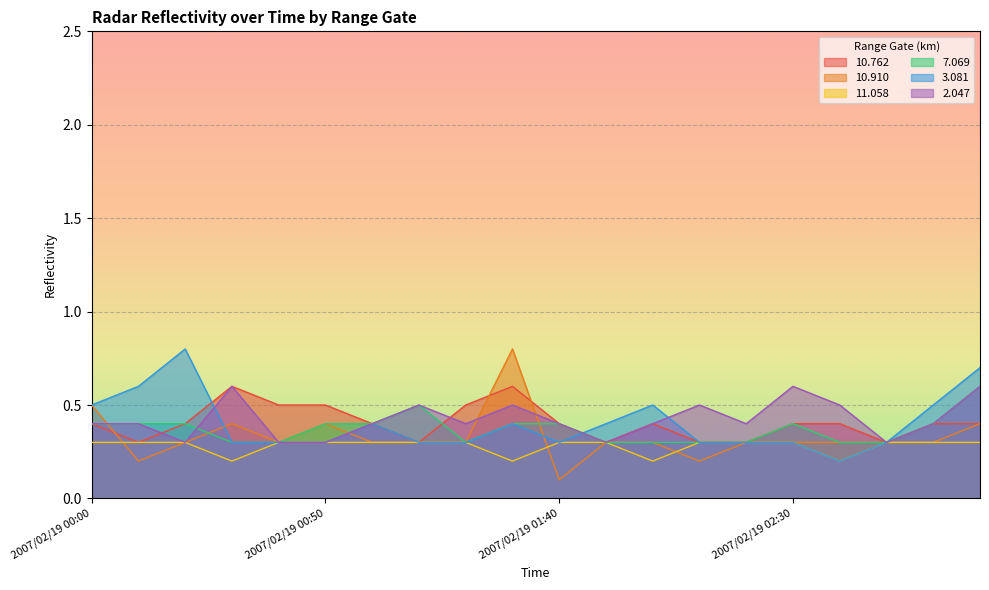

How many lines are shown in the chart?

6